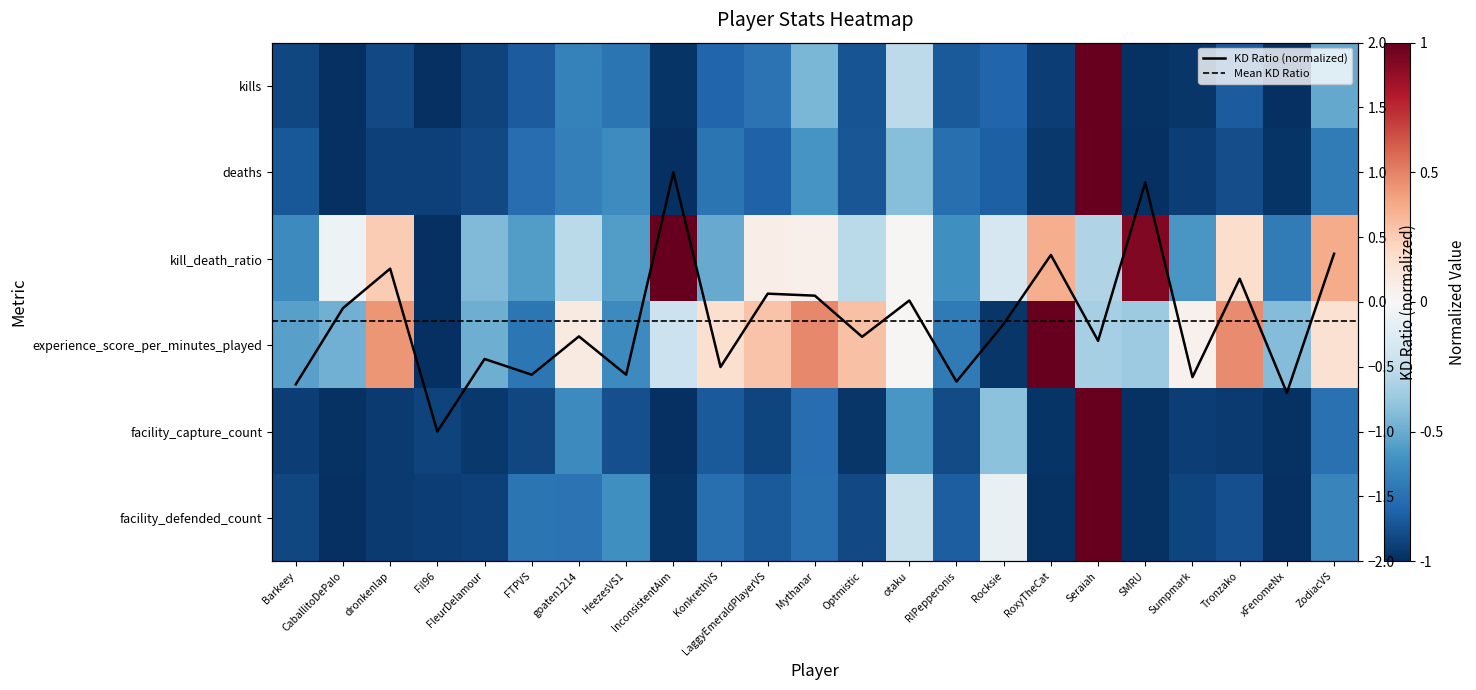

How many distinct data groups are displayed?

6